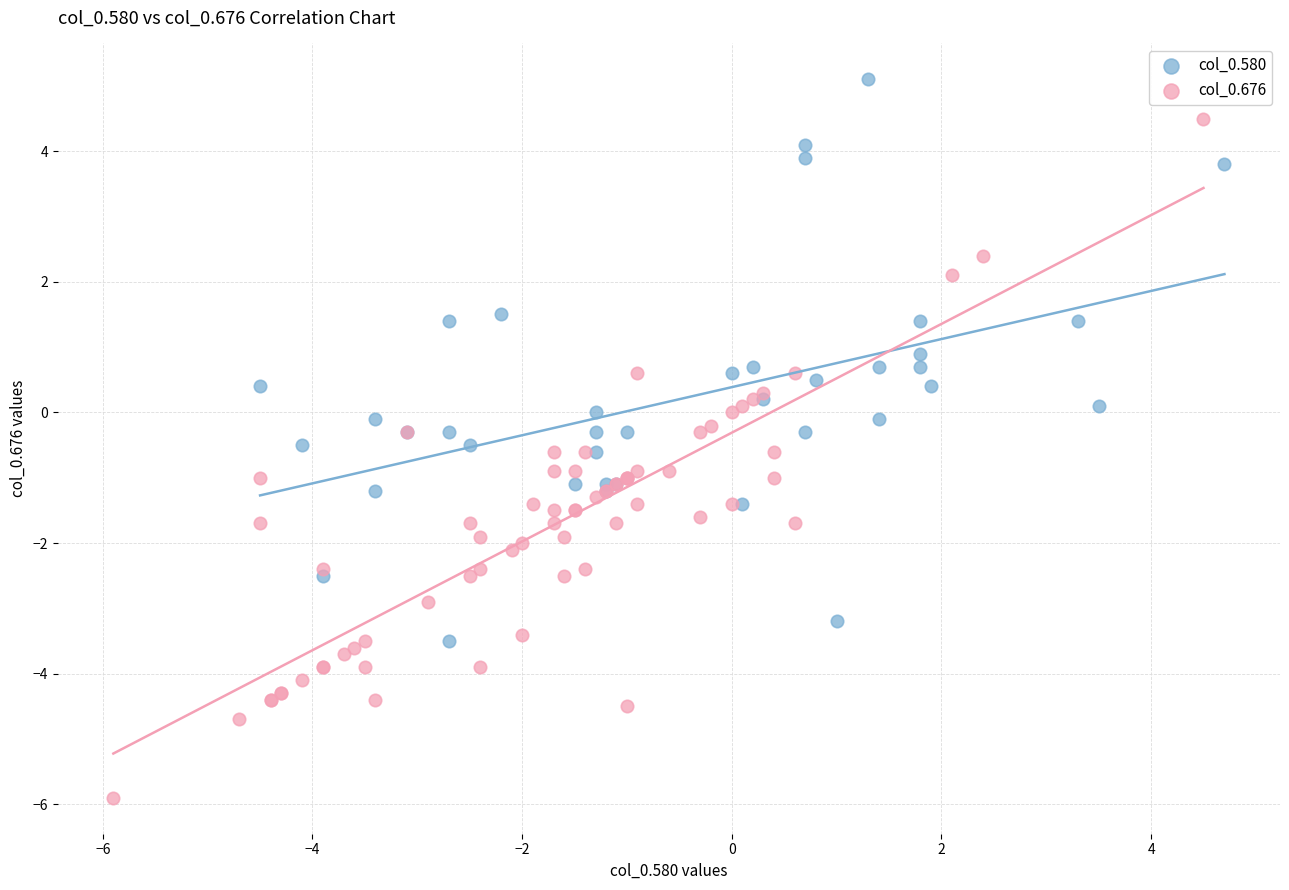

Which series has the largest Y range (max minus min)?

col_0.676